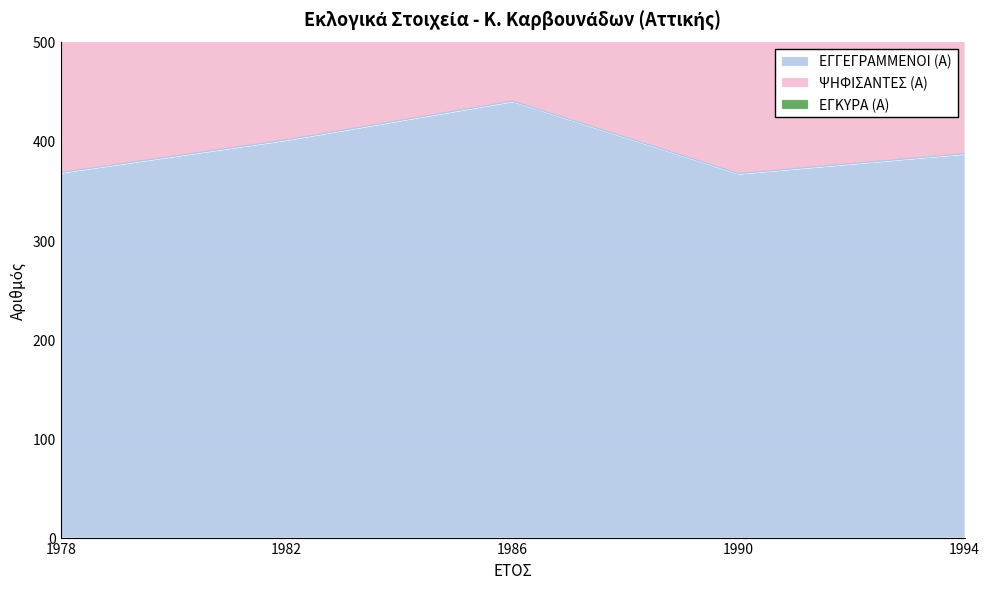

At which label does ΕΓΓΕΓΡΑΜΜΕΝΟΙ (Α) reach its peak?

1986